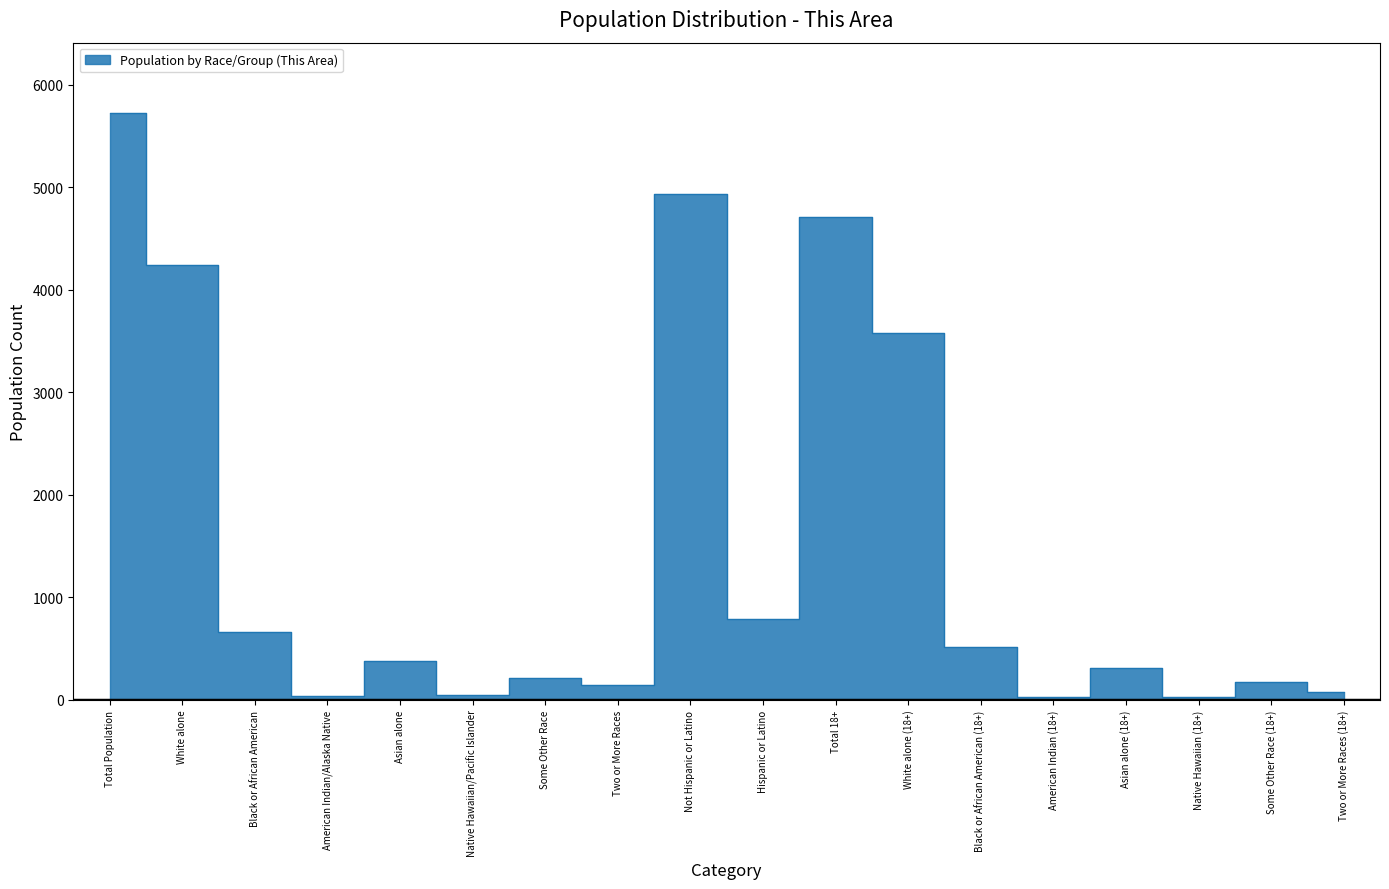

What is the change in value from Asian alone to American Indian (18+)?

-347